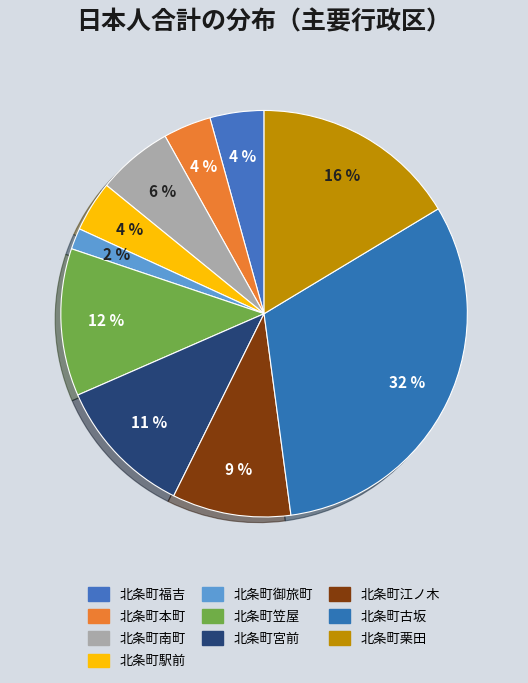

What is the largest slice in the pie chart?

北条町古坂